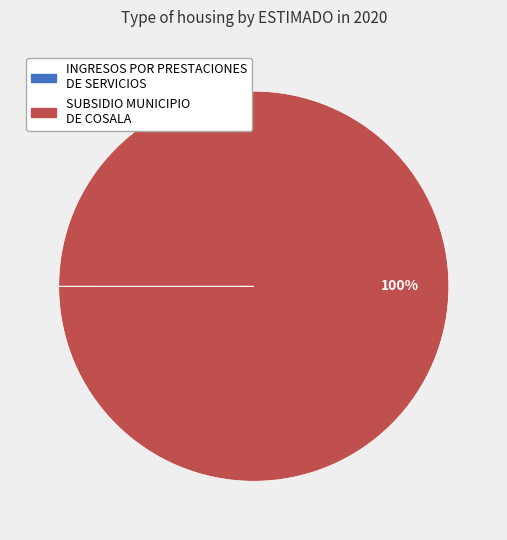

What is the largest slice in the pie chart?

SUBSIDIO MUNICIPIO DE COSALA